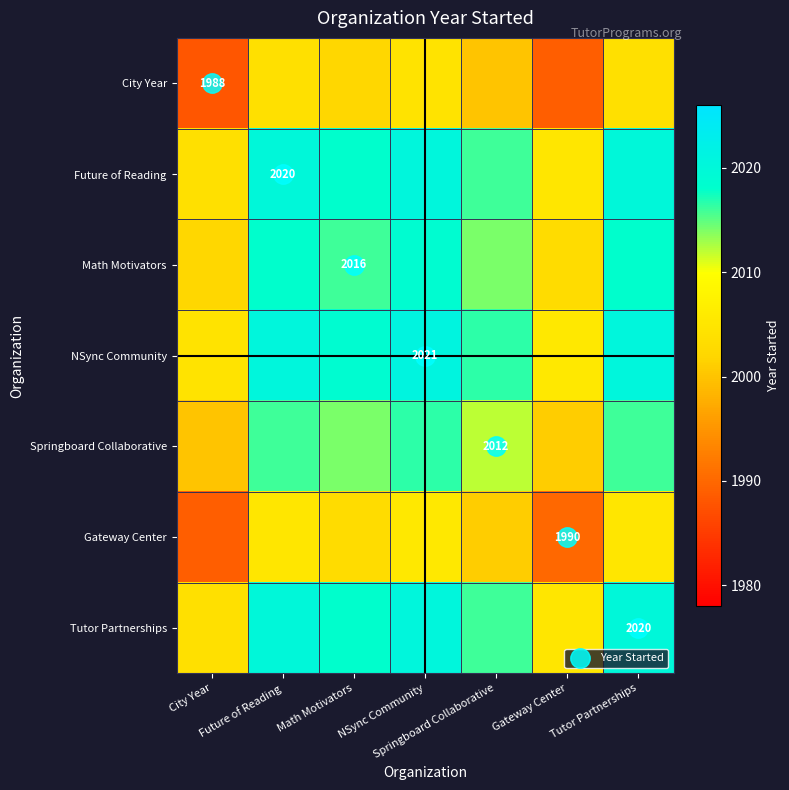

At how many categories does at least one series exceed 2005?

6